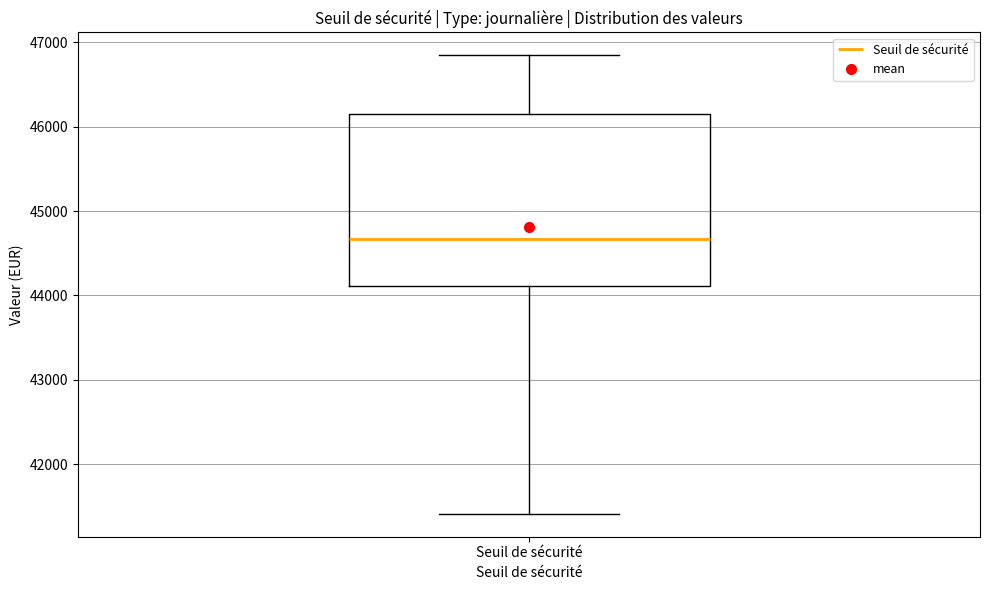

Read this box plot against the y-axis: the position of the median line, the range covered by the box, and the ends of both whiskers. The values are not printed on the chart, so give them approximately, as read against the axis.

median 44700, box 44100 to 46100, whiskers 41400 to 46800